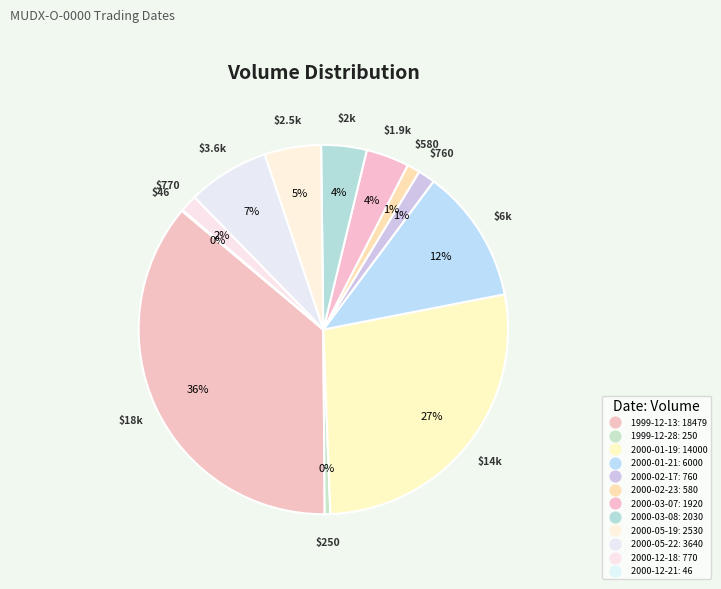

Which slice is the smallest?

2000-12-21